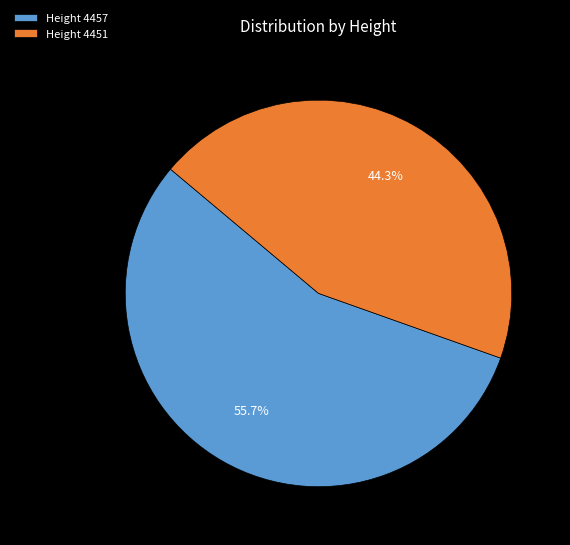

Combined, what portion of the pie is Height 4451 and Height 4457?

100.0%